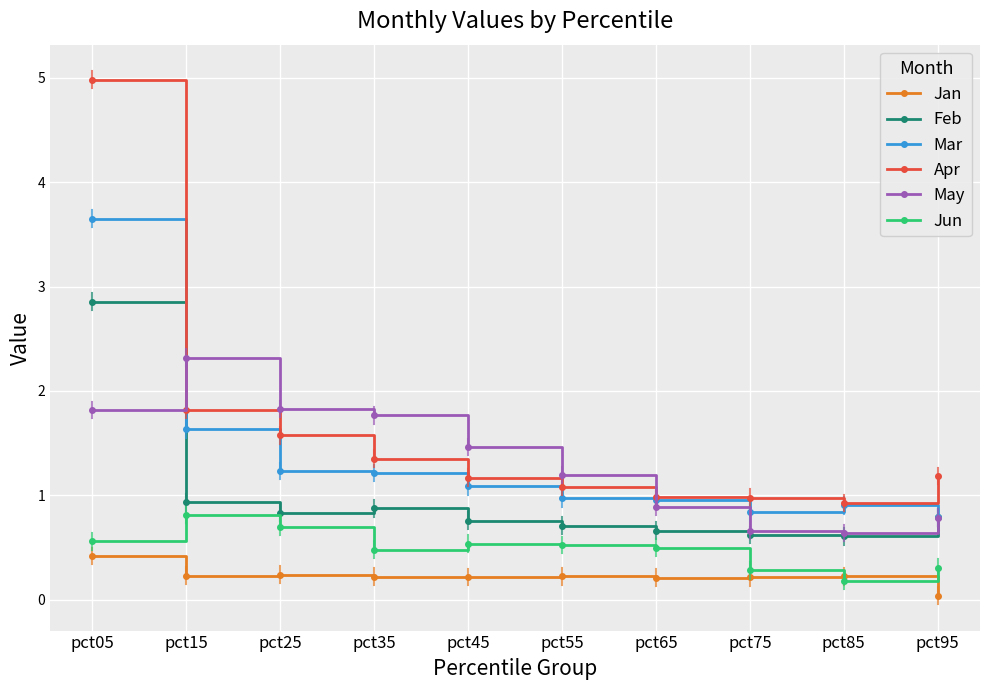

Rank the series by their maximum value, from lowest to highest.

Jan, Jun, May, Feb, Mar, Apr